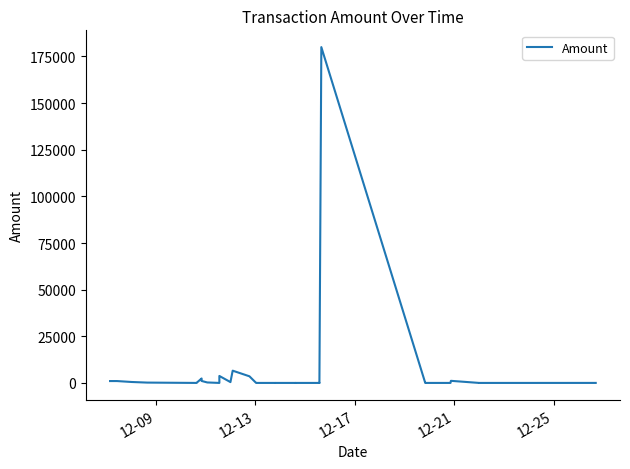

Reading left to right, list all the values displayed in this chart.

1011.1	1011.1	509.0	186.2	5.0	68.0	2393.8	1065.0	258.2	5.0	5.0	3743.4	448.4	6574.6	3562.7	5.0	3.0	5.0	5.0	5.0	3.0	5.0	3.0	5.0	5.0	3.0	5.0	180000.0	3.0	5.0	5.0	3.0	5.0	5.0	55.0	1130.0	5.0	5.0	3.0	12.0